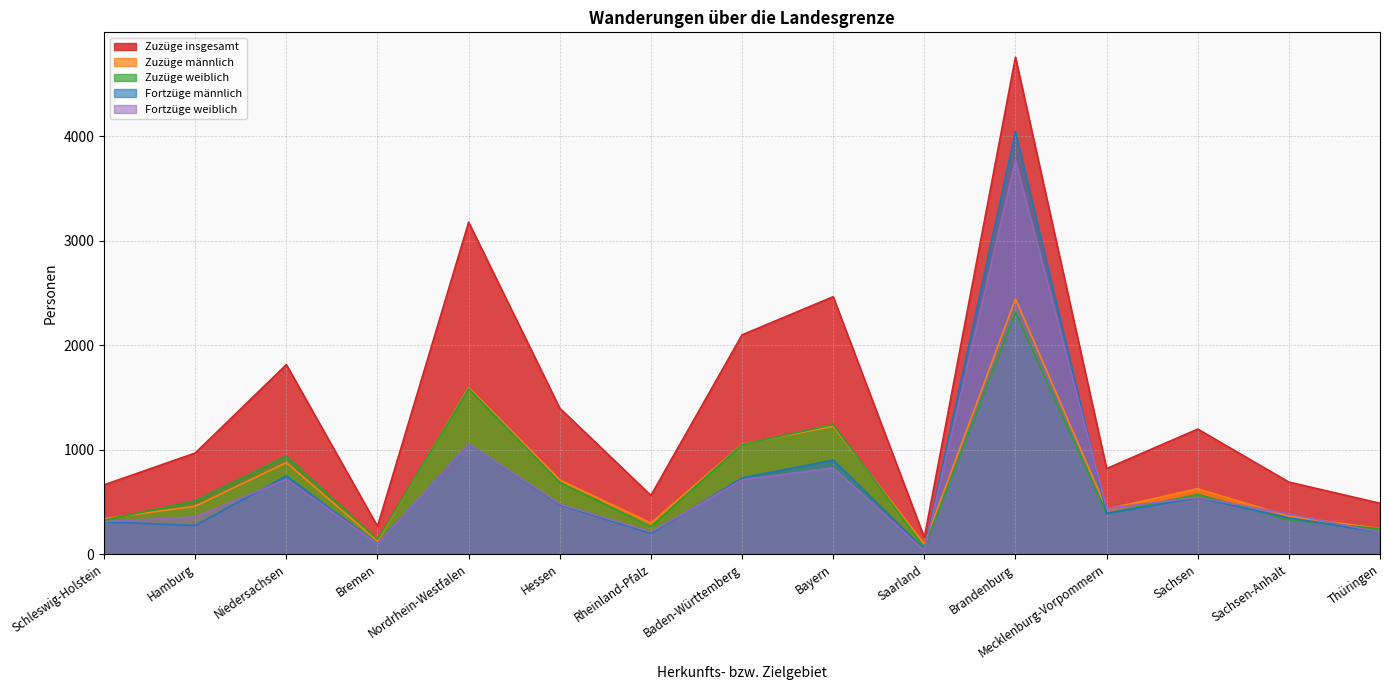

At Hamburg, list the series in order from smallest to largest.

Fortzüge männlich, Fortzüge weiblich, Zuzüge männlich, Zuzüge weiblich, Zuzüge insgesamt